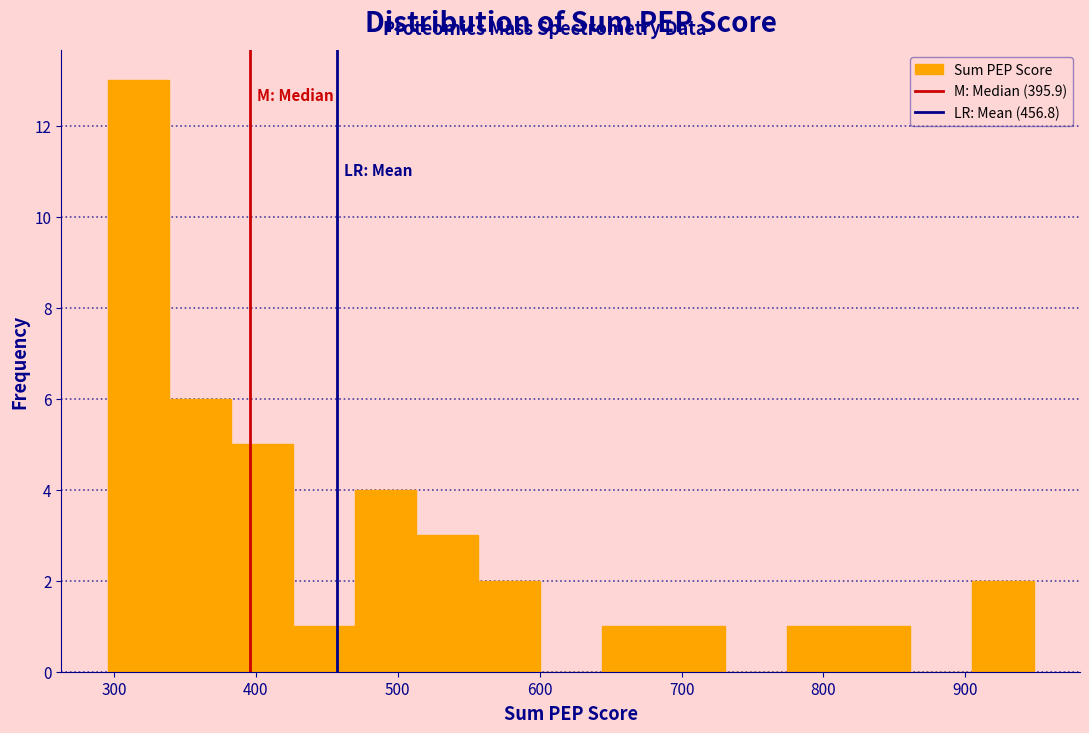

Over which range of the x-axis is the bar tallest?

300 to 340